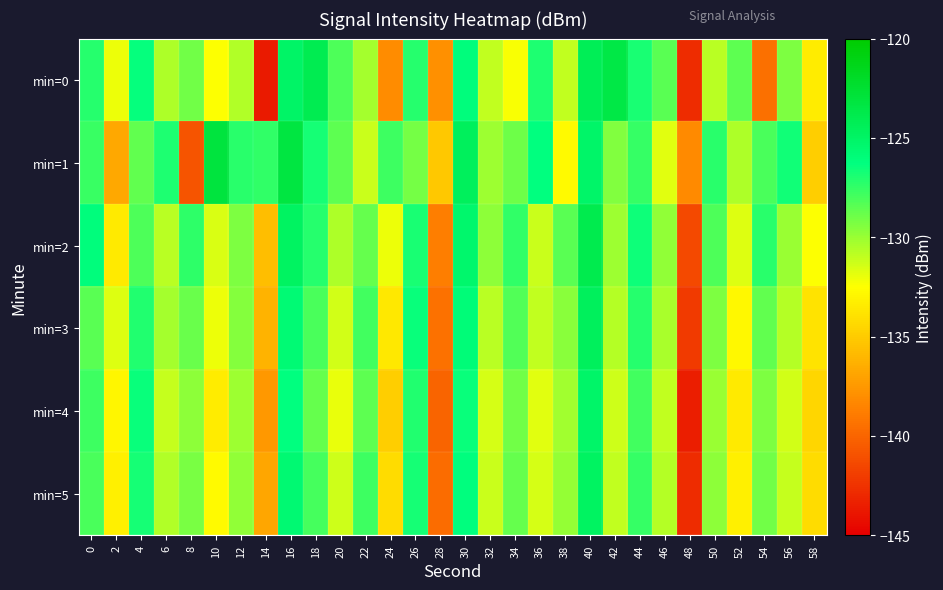

Reading left to right, list all the values displayed in this chart.

min=0: 0=-127.2	2=-132.1	4=-126.4	6=-130.5	8=-129.0	10=-132.5	12=-130.6	14=-143.7	16=-125.0	18=-124.0	20=-128.2	22=-130.3	24=-138.1	26=-127.2	28=-137.9	30=-126.1	32=-131.0	34=-132.3	36=-127.0	38=-131.0	40=-124.2	42=-123.5	44=-126.9	46=-128.4	48=-142.8	50=-130.8	52=-128.5	54=-139.5	56=-129.3	58=-133.4
min=1: 0=-127.7	2=-136.7	4=-128.7	6=-127.0	8=-140.8	10=-123.0	12=-127.3	14=-127.4	16=-123.3	18=-126.8	20=-128.5	22=-131.2	24=-127.8	26=-129.1	28=-135.2	30=-124.5	32=-130.1	34=-128.9	36=-126.3	38=-132.7	40=-125.1	42=-129.4	44=-127.6	46=-131.8	48=-138.2	50=-127.3	52=-130.5	54=-128.1	56=-126.7	58=-134.9
min=2: 0=-126.1	2=-133.5	4=-128.2	6=-130.8	8=-127.4	10=-131.6	12=-129.3	14=-135.7	16=-124.8	18=-127.2	20=-130.5	22=-128.7	24=-132.1	26=-126.9	28=-138.8	30=-125.3	32=-129.7	34=-127.5	36=-131.2	38=-128.4	40=-123.9	42=-130.1	44=-126.6	46=-129.8	48=-141.3	50=-128.2	52=-131.7	54=-127.3	56=-130.0	58=-132.5
min=3: 0=-128.4	2=-131.7	4=-127.1	6=-130.3	8=-128.8	10=-132.1	12=-129.5	14=-136.2	16=-125.7	18=-128.1	20=-131.4	22=-127.9	24=-133.6	26=-126.5	28=-139.4	30=-125.9	32=-130.8	34=-128.3	36=-131.0	38=-129.6	40=-124.5	42=-130.7	44=-127.2	46=-130.4	48=-142.1	50=-129.3	52=-132.8	54=-128.6	56=-130.7	58=-133.8
min=4: 0=-127.8	2=-132.9	4=-126.5	6=-131.1	8=-129.7	10=-133.4	12=-130.1	14=-137.5	16=-126.3	18=-128.7	20=-132.0	22=-128.5	24=-134.9	26=-127.1	28=-140.1	30=-126.5	32=-131.5	34=-129.0	36=-131.8	38=-130.2	40=-125.1	42=-131.3	44=-127.9	46=-131.0	48=-143.5	50=-130.0	52=-133.5	54=-129.3	56=-131.4	58=-134.5
min=5: 0=-128.1	2=-133.2	4=-126.8	6=-130.6	8=-129.2	10=-132.7	12=-129.8	14=-136.8	16=-125.6	18=-128.0	20=-131.3	22=-127.8	24=-134.2	26=-126.8	28=-139.7	30=-126.2	32=-131.2	34=-128.7	36=-131.5	38=-129.9	40=-124.8	42=-131.0	44=-127.6	46=-130.7	48=-142.8	50=-129.7	52=-133.2	54=-129.0	56=-131.1	58=-134.2